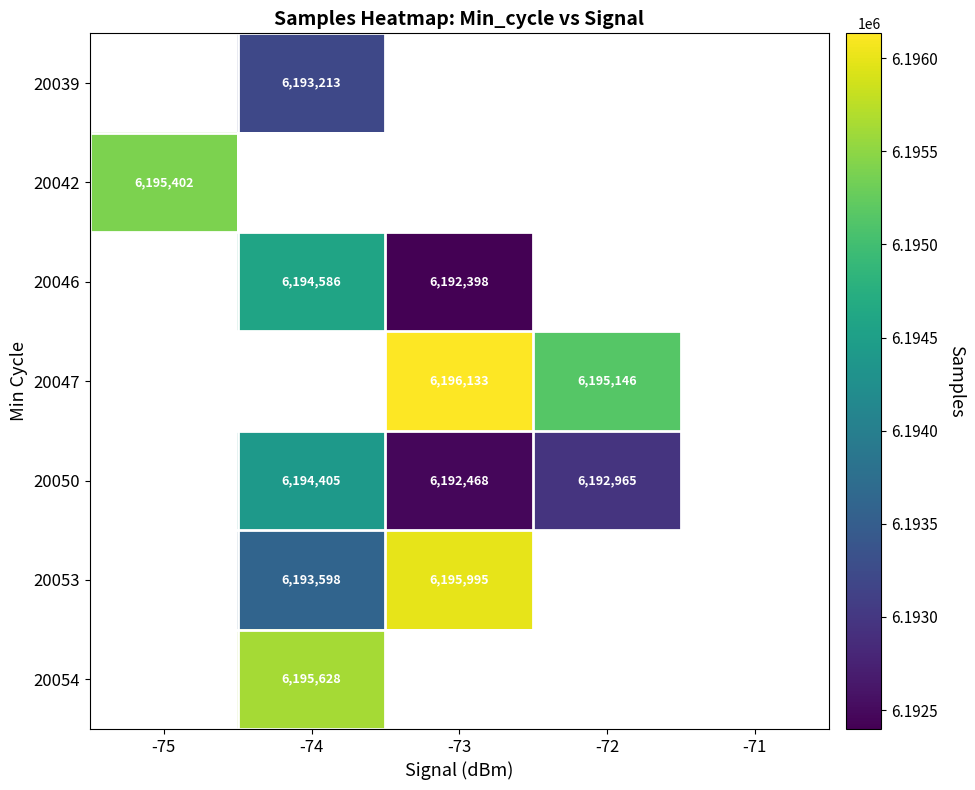

What is the greatest value displayed?

6196133.0